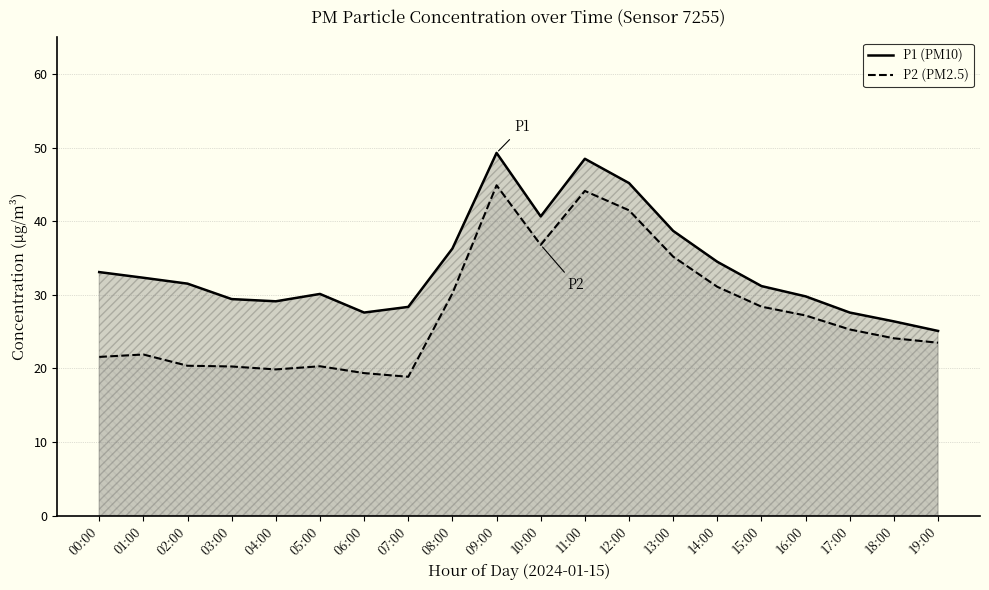

What position from the right is 14:00?

6